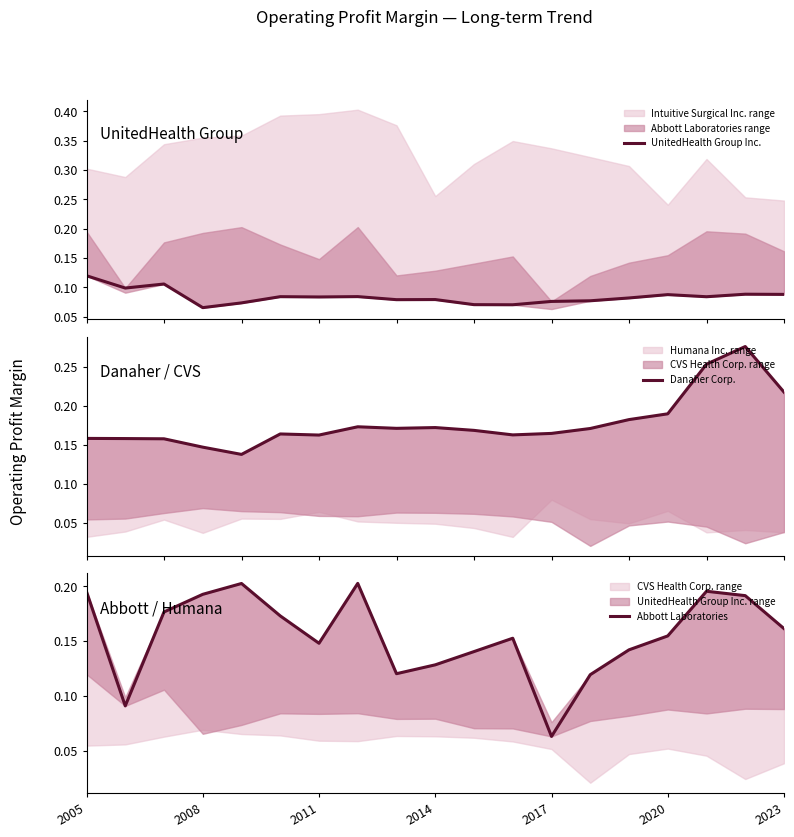

Where is Abbott Laboratories nearest to the value 0?

2017